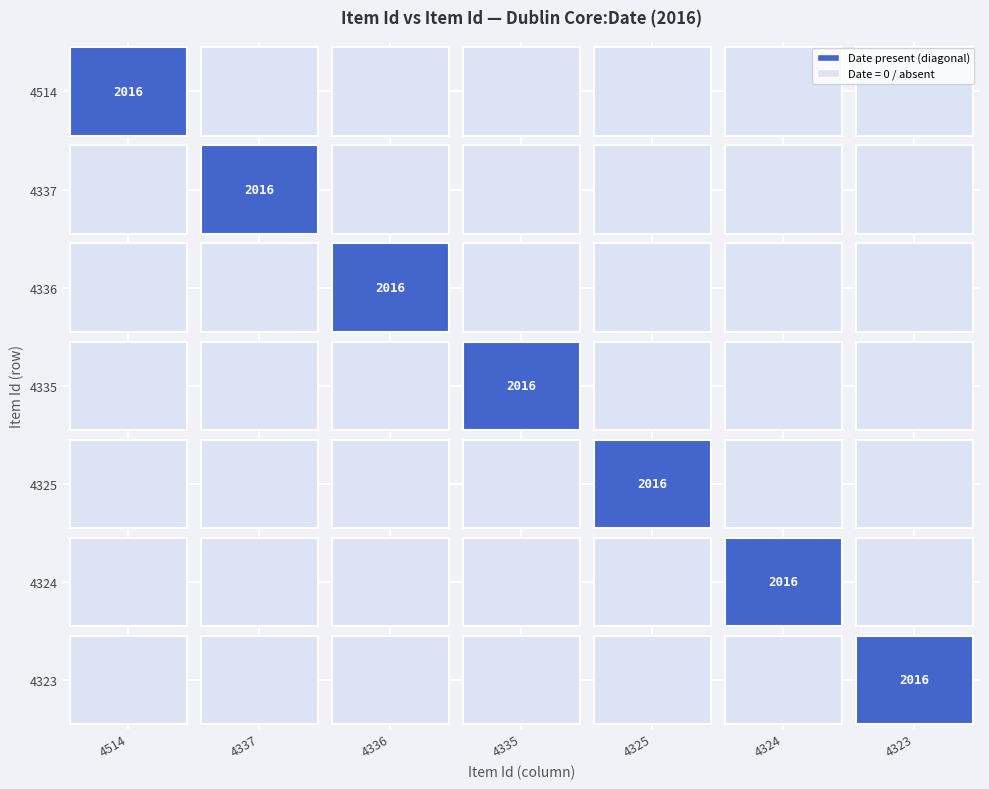

Reading right to left, what are all the values shown in this chart?

4514: 4323=0	4324=0	4325=0	4335=0	4336=0	4337=0	4514=2016
4337: 4323=0	4324=0	4325=0	4335=0	4336=0	4337=2016	4514=0
4336: 4323=0	4324=0	4325=0	4335=0	4336=2016	4337=0	4514=0
4335: 4323=0	4324=0	4325=0	4335=2016	4336=0	4337=0	4514=0
4325: 4323=0	4324=0	4325=2016	4335=0	4336=0	4337=0	4514=0
4324: 4323=0	4324=2016	4325=0	4335=0	4336=0	4337=0	4514=0
4323: 4323=2016	4324=0	4325=0	4335=0	4336=0	4337=0	4514=0